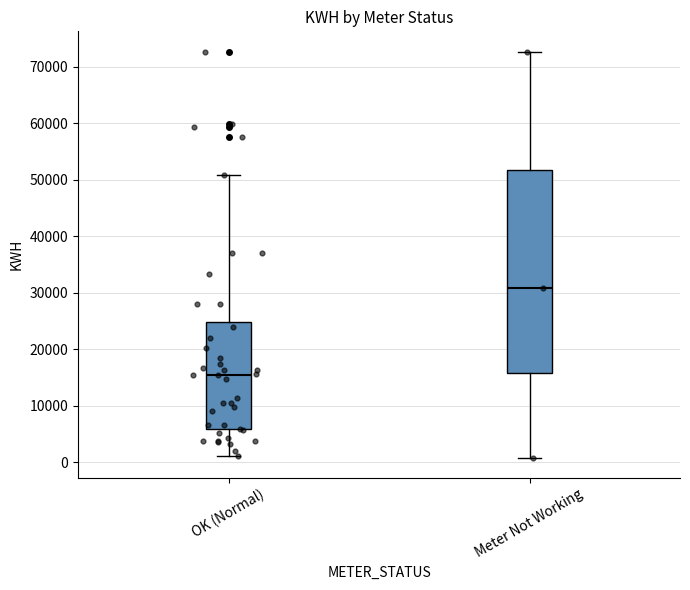

Reading left to right, transcribe this box plot: for each box, give where its median line is, the range the box spans, and where its two whiskers end, as read against the y-axis. The values are not printed on the chart, so give them approximately, as read against the axis.

OK (Normal): median 15000, box 6000 to 25000, whiskers 1000 to 51000
Meter Not Working: median 31000, box 16000 to 52000, whiskers 1000 to 73000